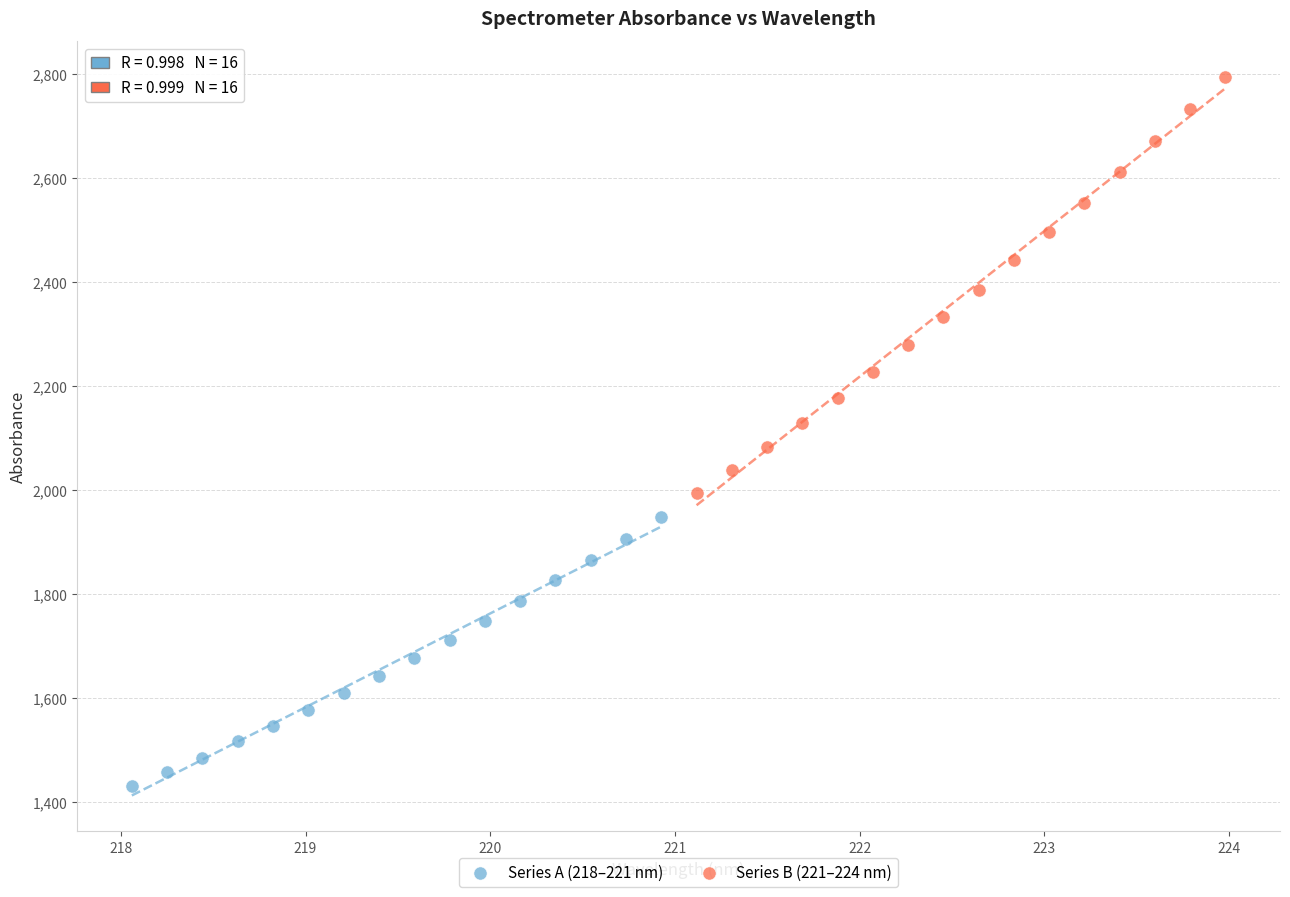

Which series has the widest spread of Y values?

Series B (221–224 nm)